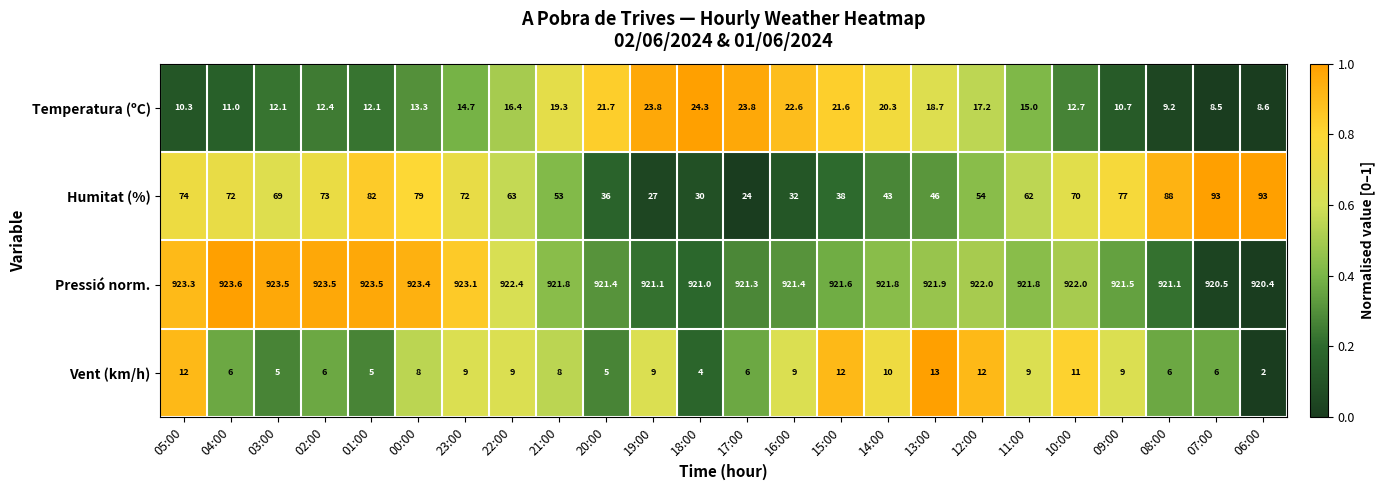

The Vent (km/h) series shows 12.9 at 00:00. True or false?

False